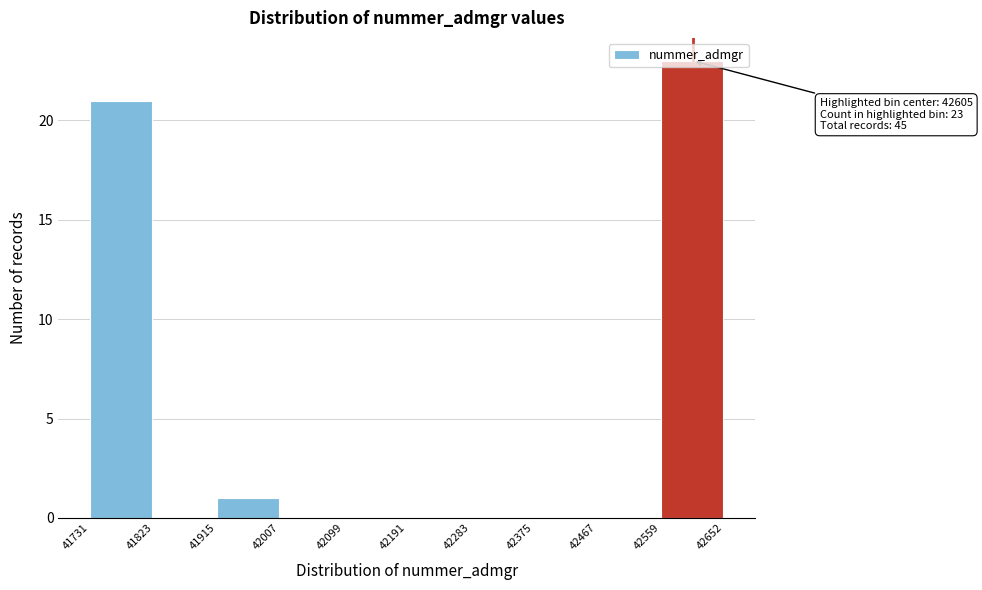

Which range on the x-axis has the tallest bar?

42559 to 42652